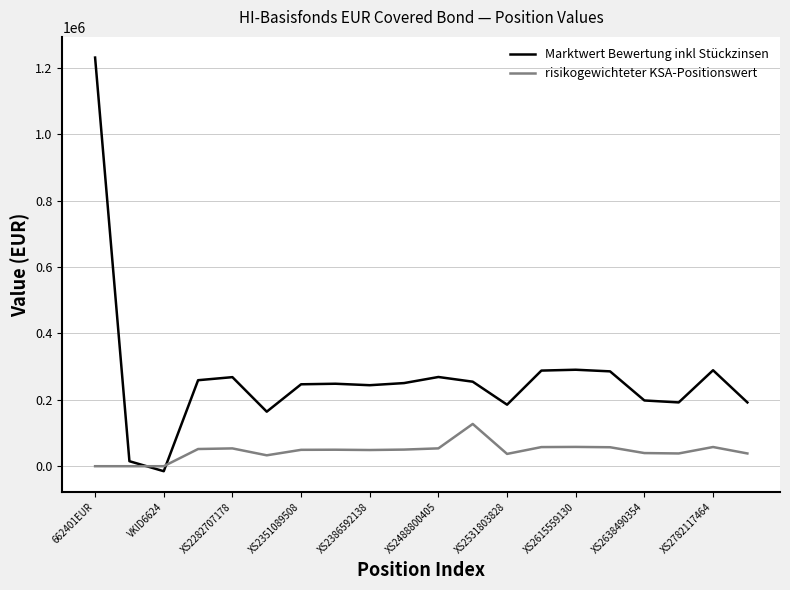

What is the minimum value for Marktwert Bewertung inkl Stückzinsen?

-15060.3